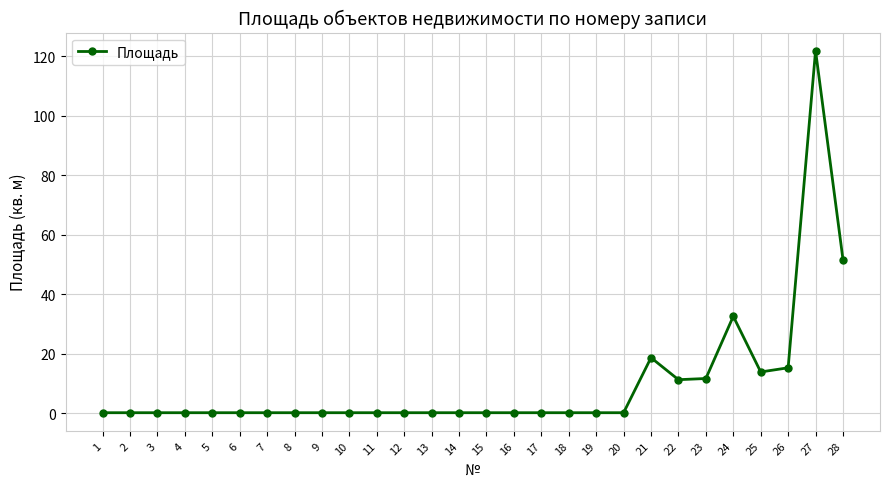

What is the maximum value shown in the chart?

121.8